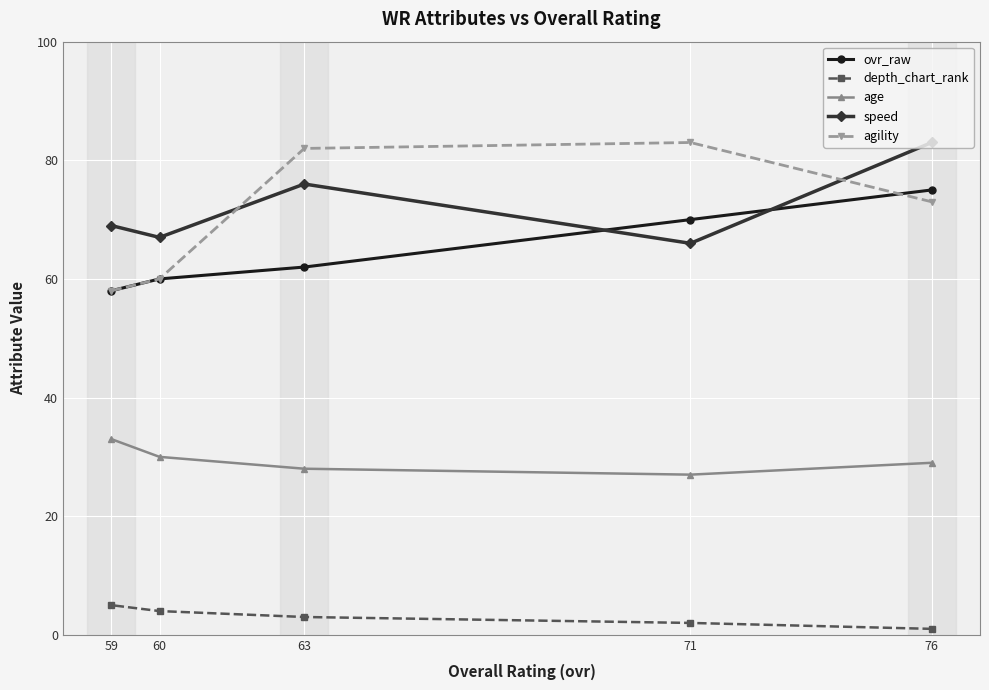

Reading left to right, extract all data points from this chart.

ovr_raw: 59=58	60=60	63=62	71=70	76=75
depth_chart_rank: 59=5	60=4	63=3	71=2	76=1
age: 59=33	60=30	63=28	71=27	76=29
speed: 59=69	60=67	63=76	71=66	76=83
agility: 59=58	60=60	63=82	71=83	76=73